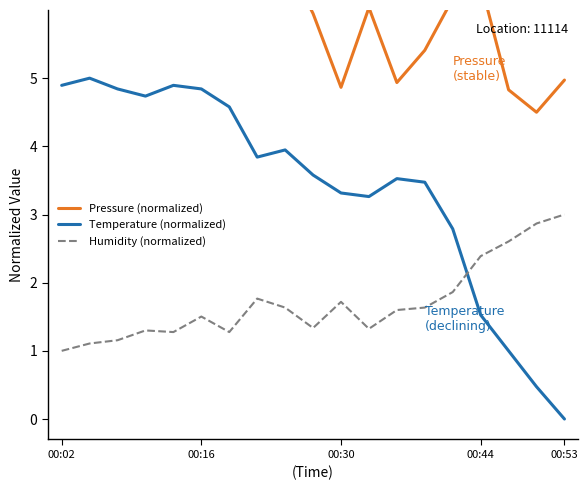

Rank the series at 00:02 from highest to lowest value.

Pressure (normalized), Temperature (normalized), Humidity (normalized)